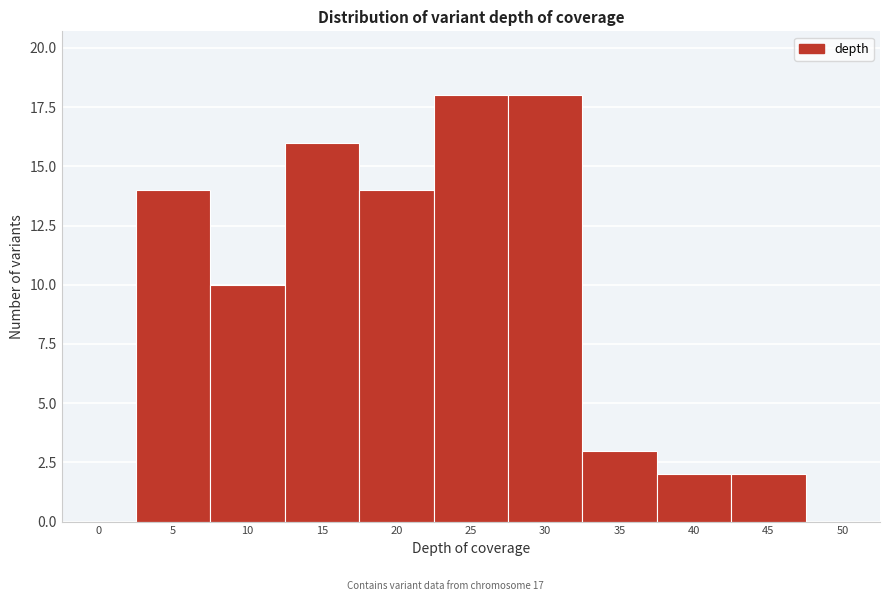

Reading right to left, transcribe all the data shown in this chart.

50=0	45=2	40=2	35=3	30=18	25=18	20=14	15=16	10=10	5=14	0=0